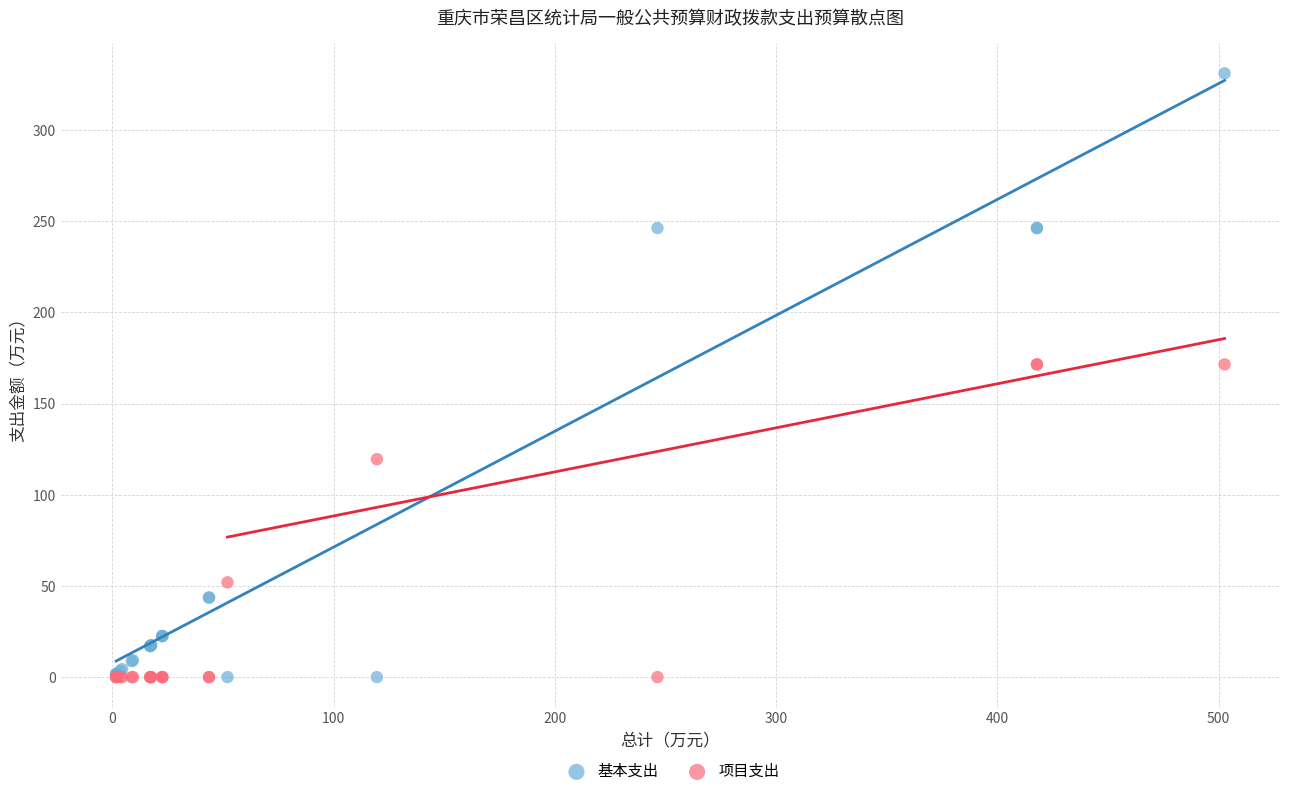

Which series has the largest Y range (max minus min)?

基本支出